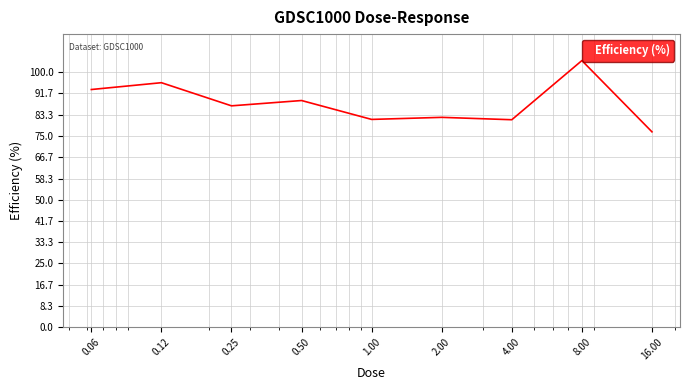

What is the difference between the maximum and minimum values?

28.0